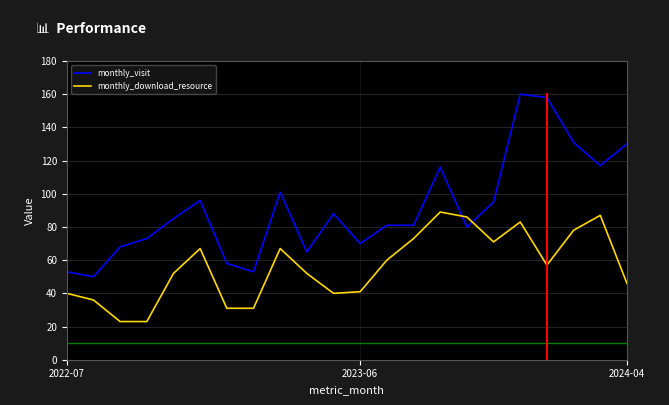

How many categories are shown in the chart?

22